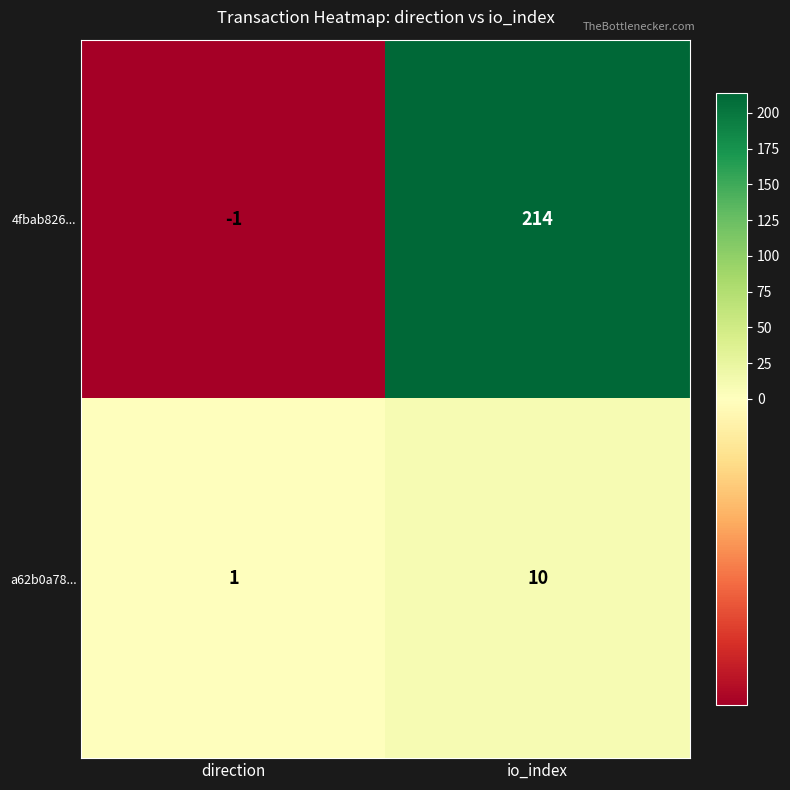

How many distinct data groups are displayed?

2